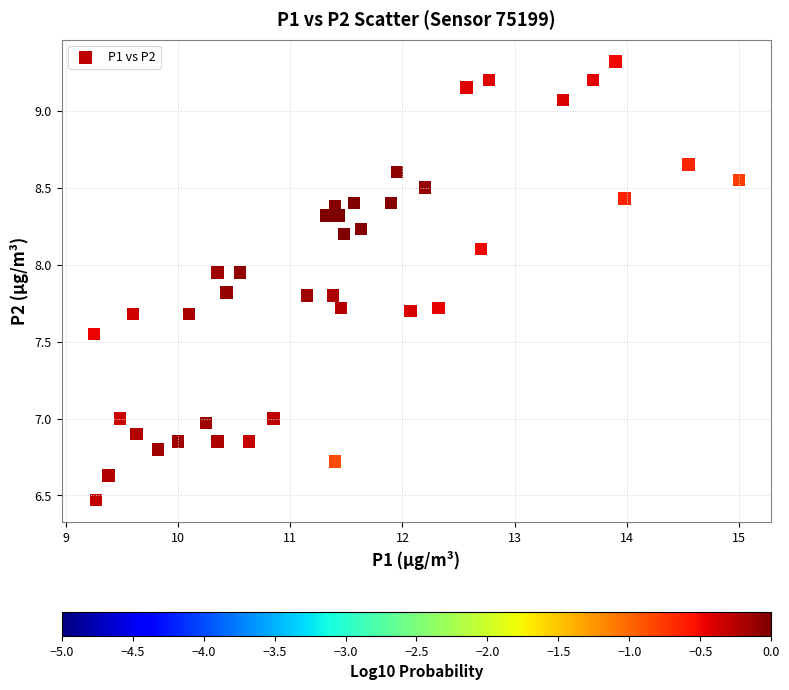

What is the range of X values (max minus min)?

5.8